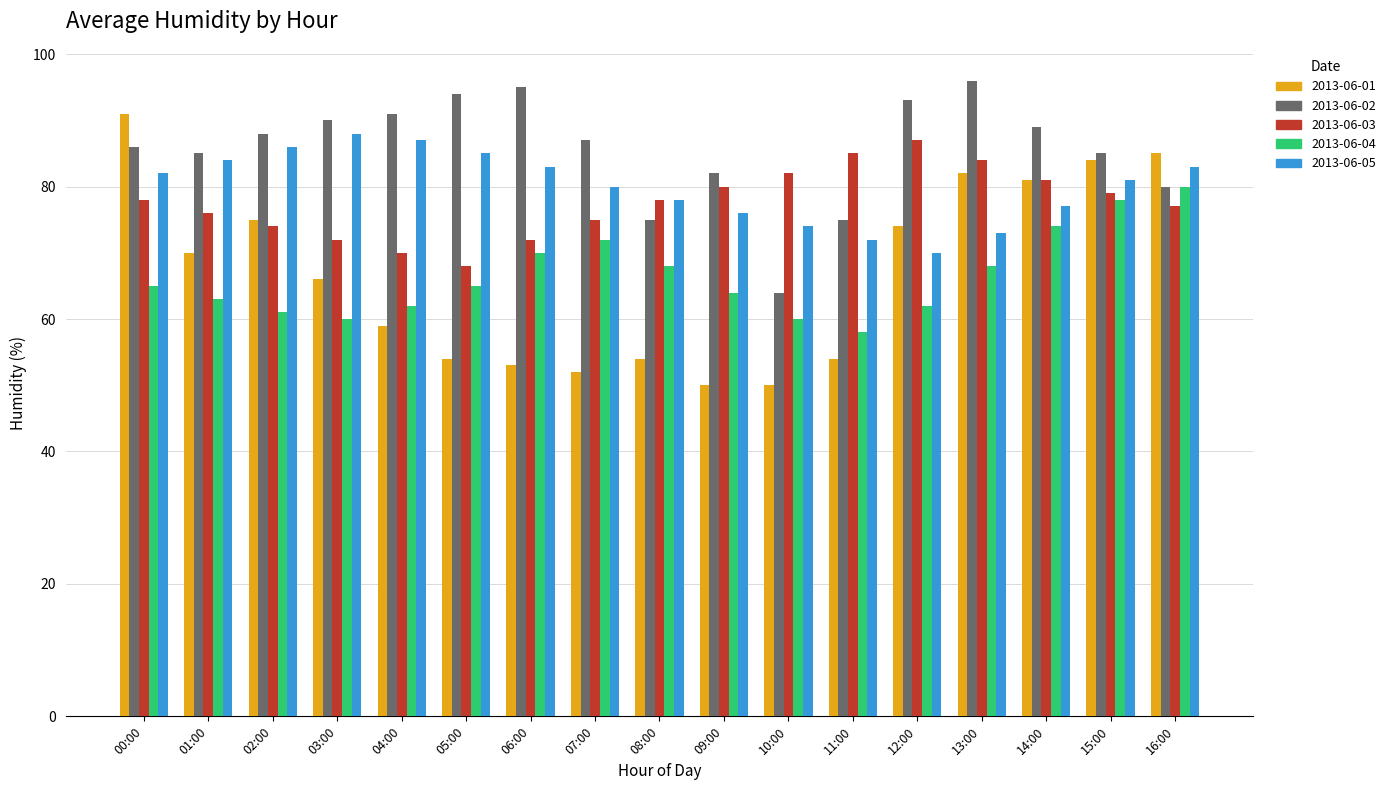

At which label does 2013-06-03 reach its peak?

12:00